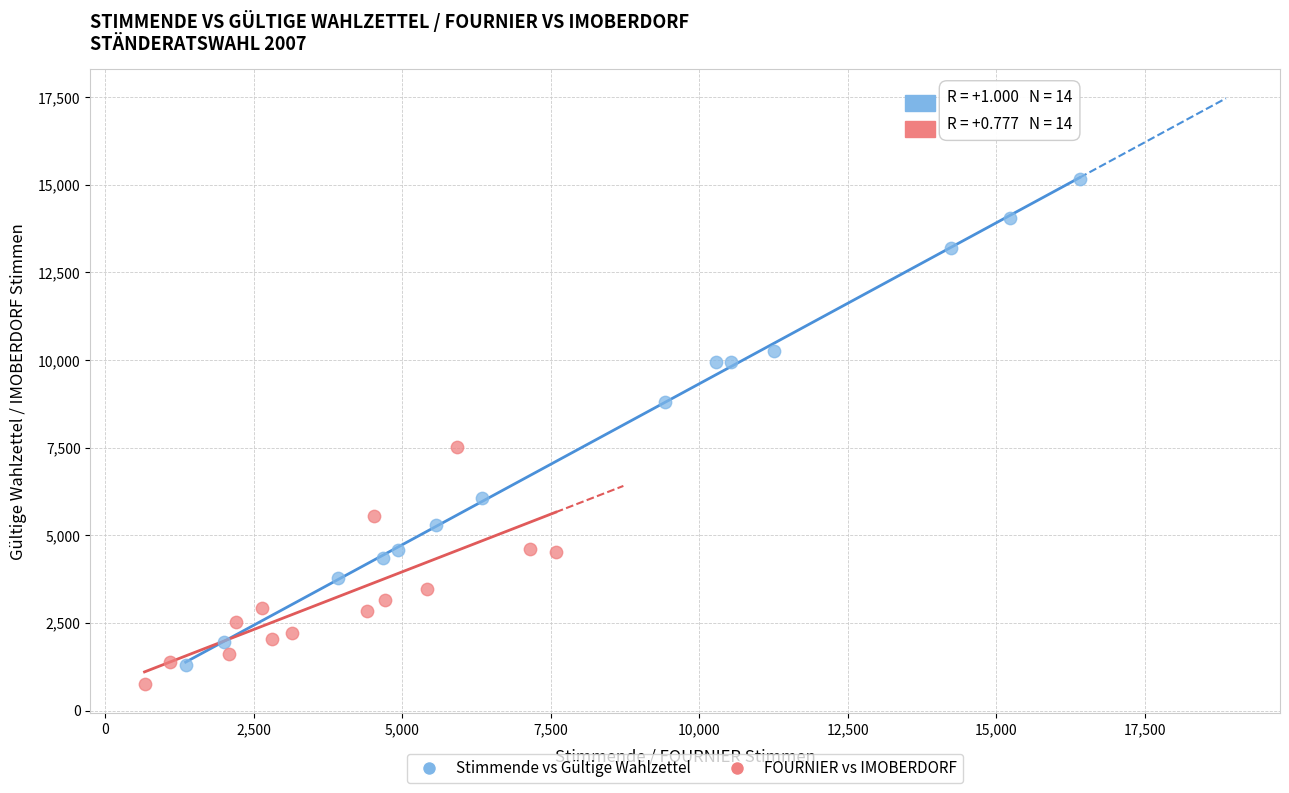

Which series reaches the maximum Y coordinate?

Stimmende vs Gültige Wahlzettel